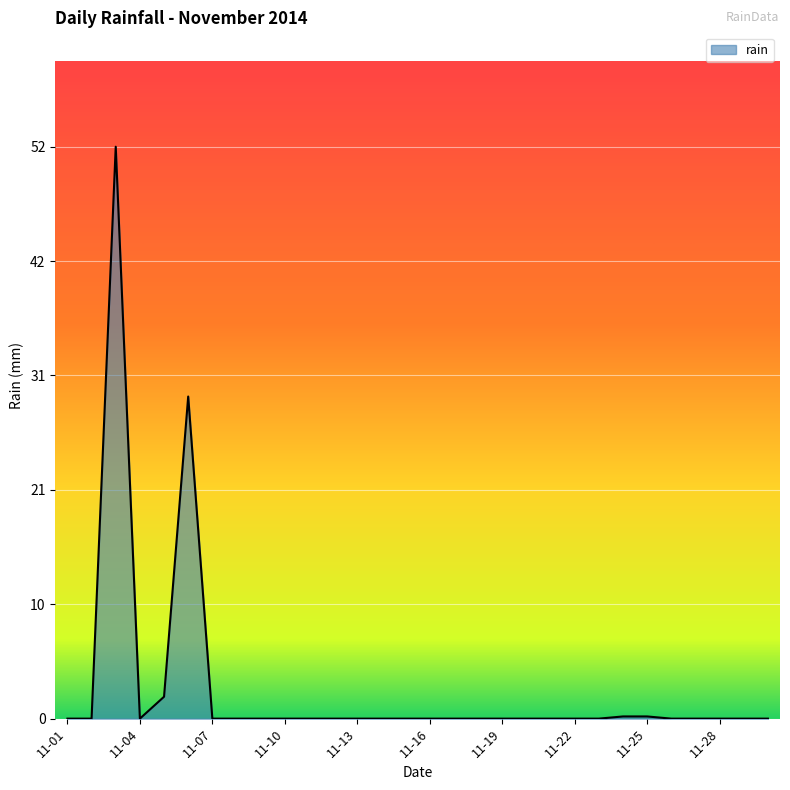

What is the difference between the maximum and minimum values?

52.2